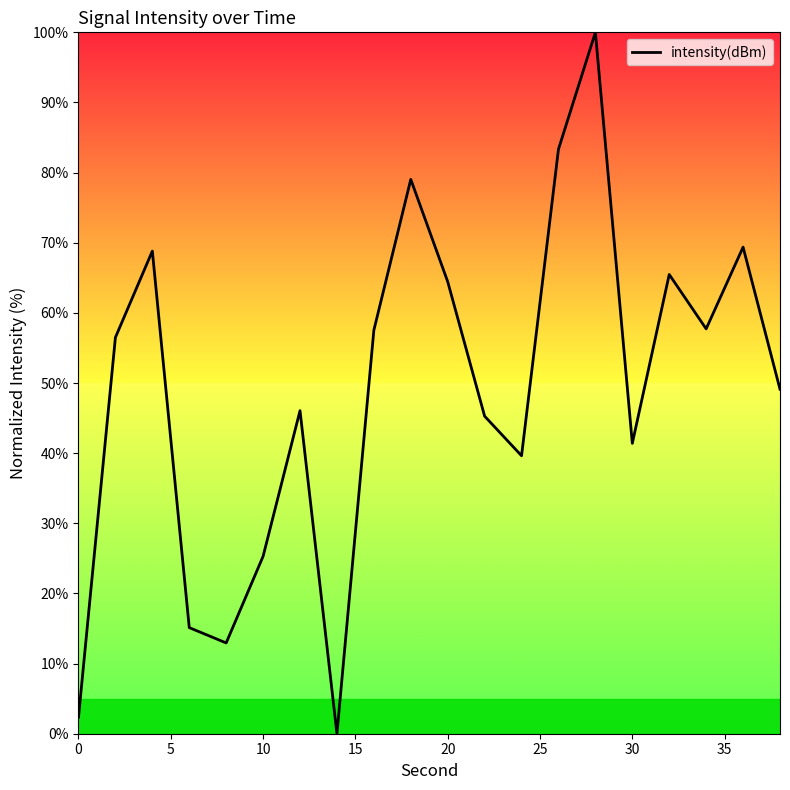

What is the greatest value displayed?

100.0